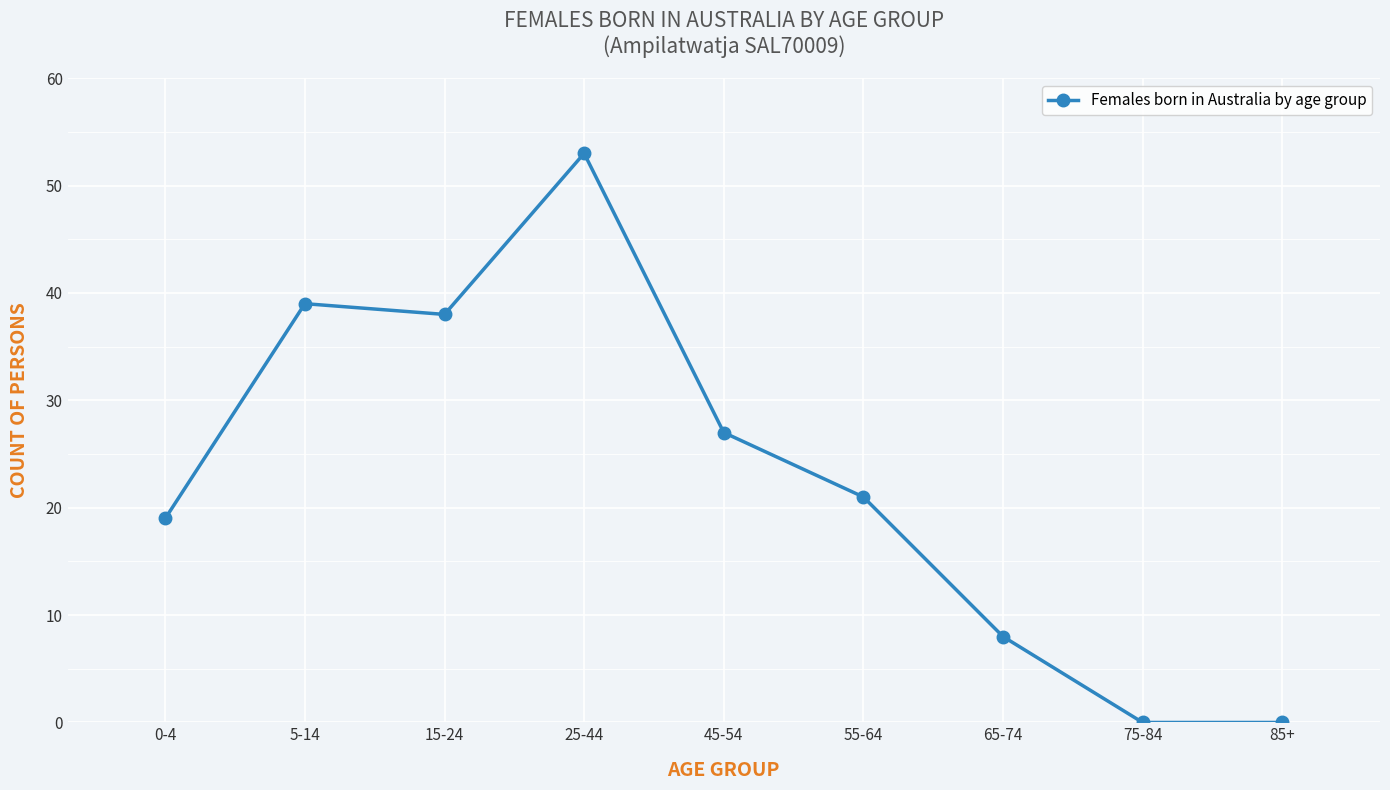

What is the difference between the maximum and minimum values?

53